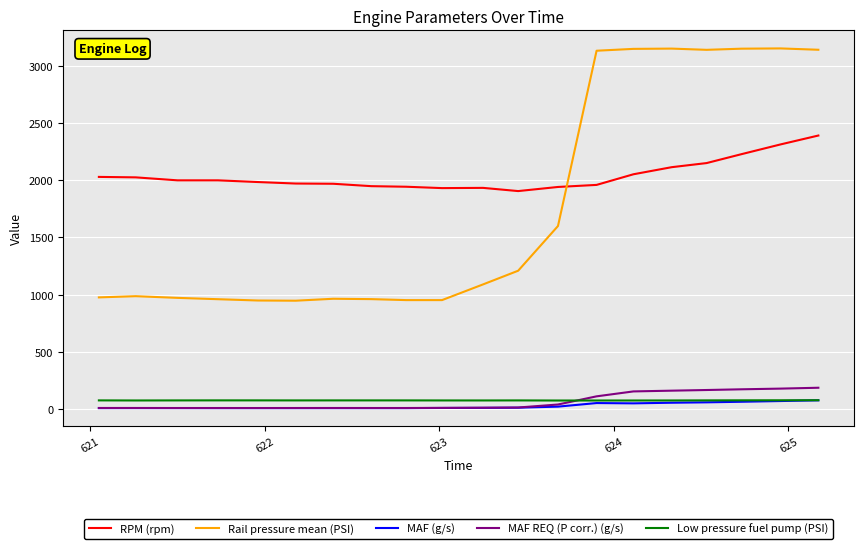

At how many categories does at least one series exceed 2894?

7